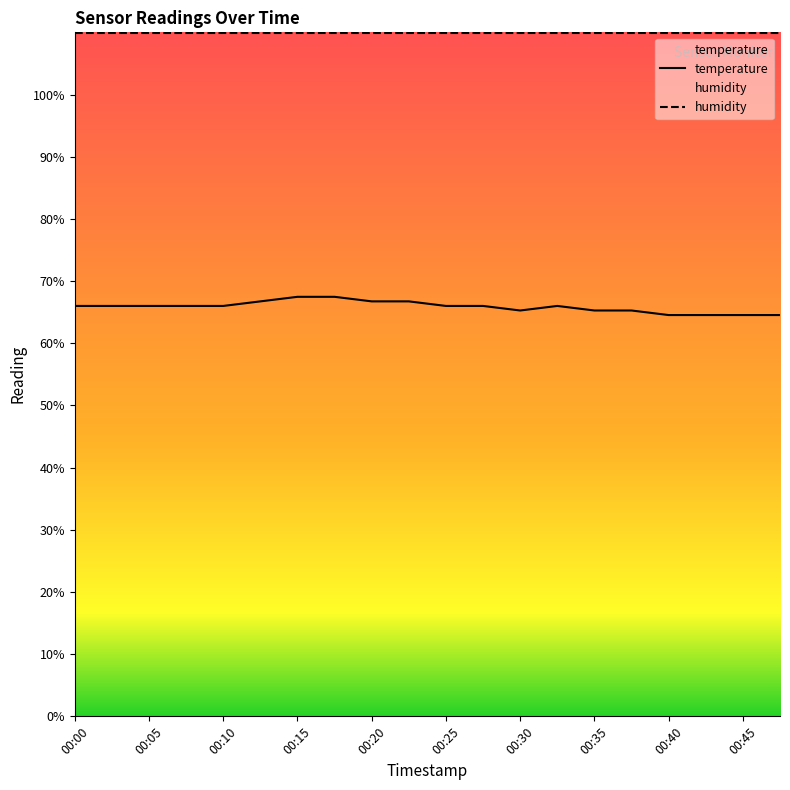

The chart shows a value of 25.3 at 00:47. True or false?

False